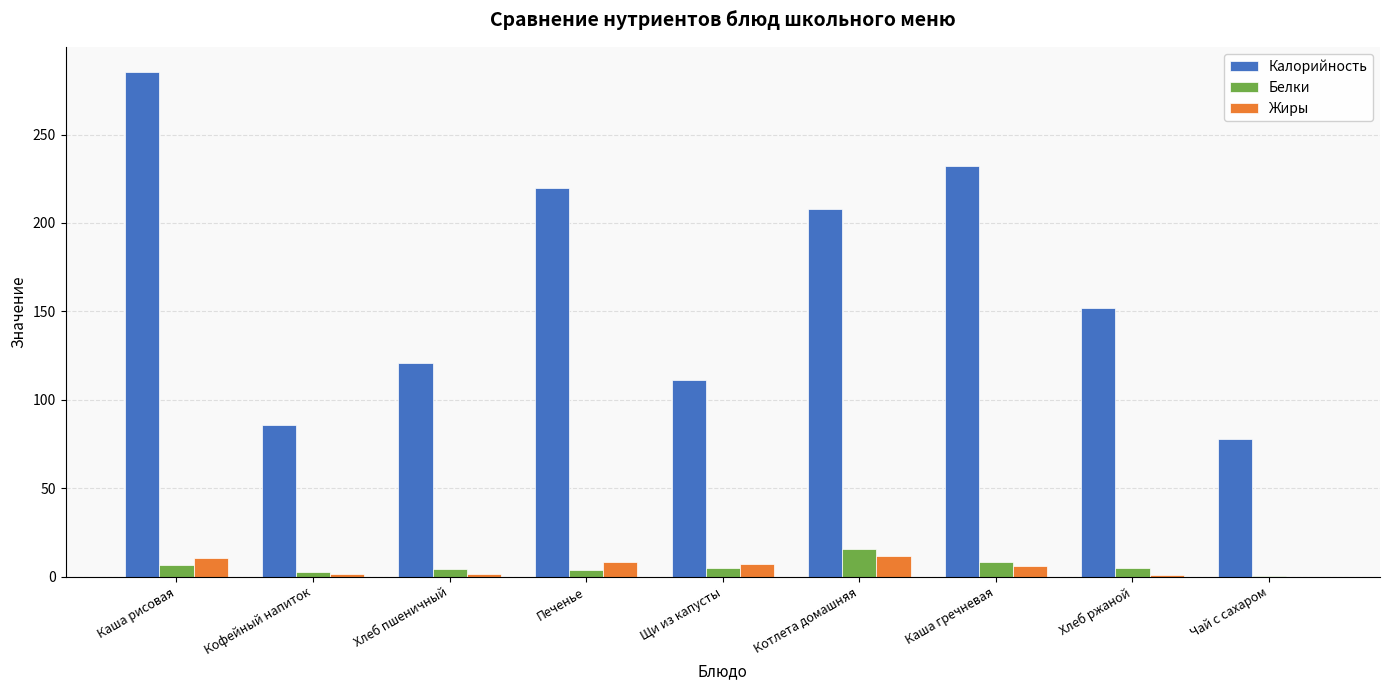

What is the sum of the Жиры values at Кофейный напиток and Каша рисовая?

11.8